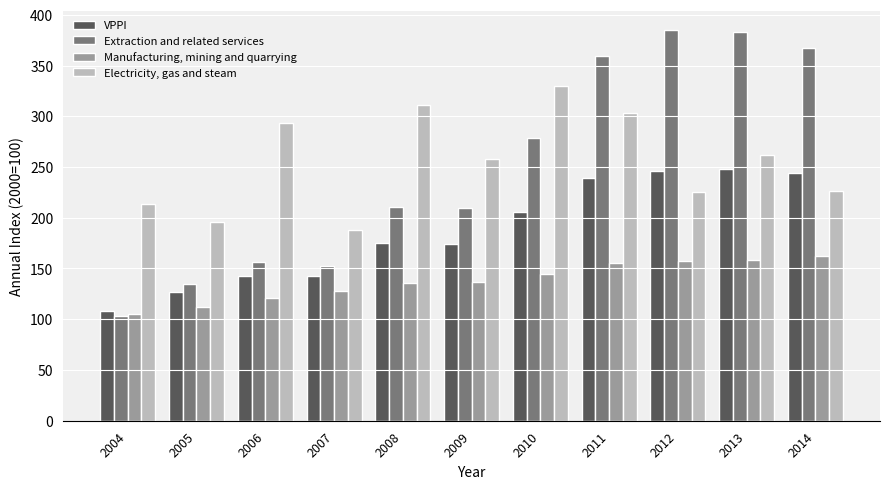

How many data points in VPPI are above 175?

6